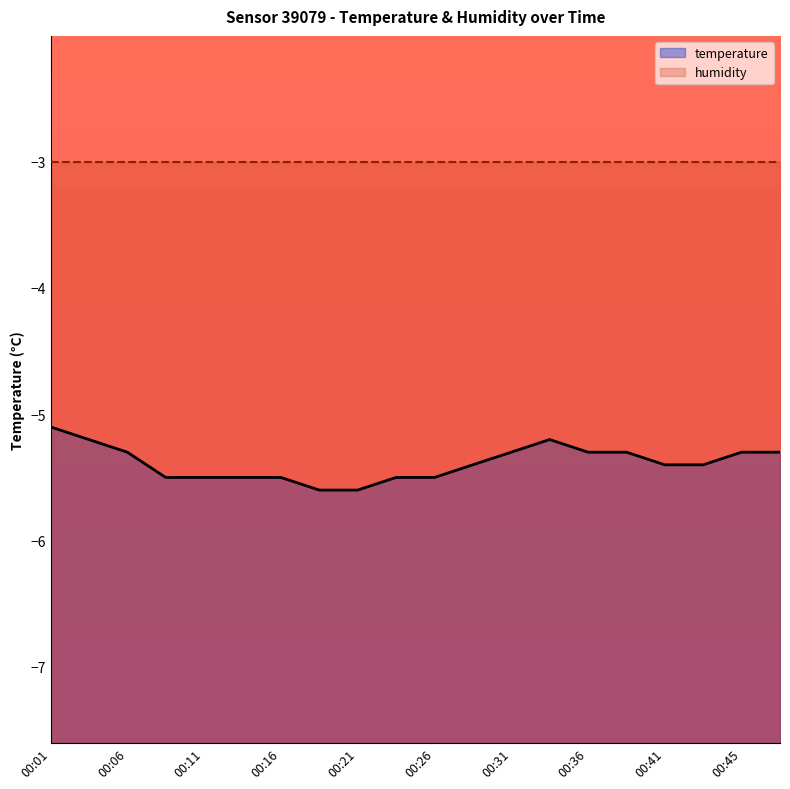

What is the difference between the maximum and minimum values?

0.5